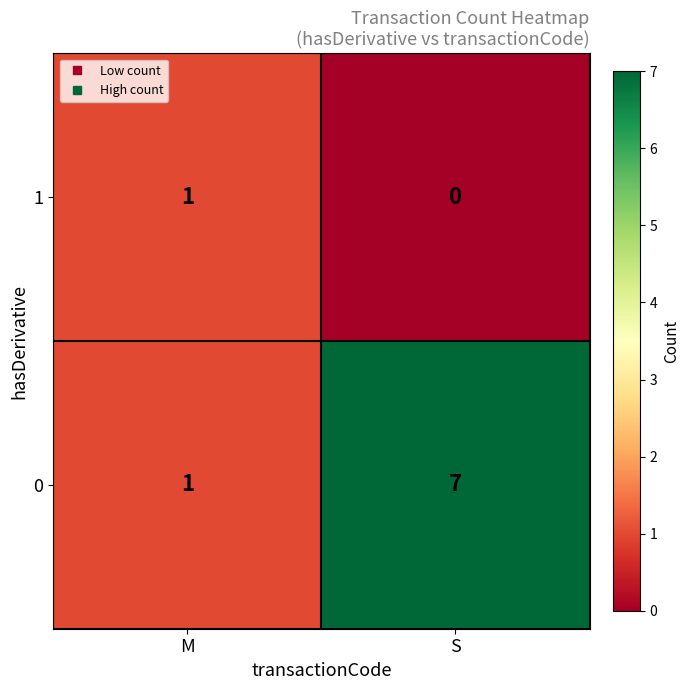

At which category is the sum across all series the highest?

S